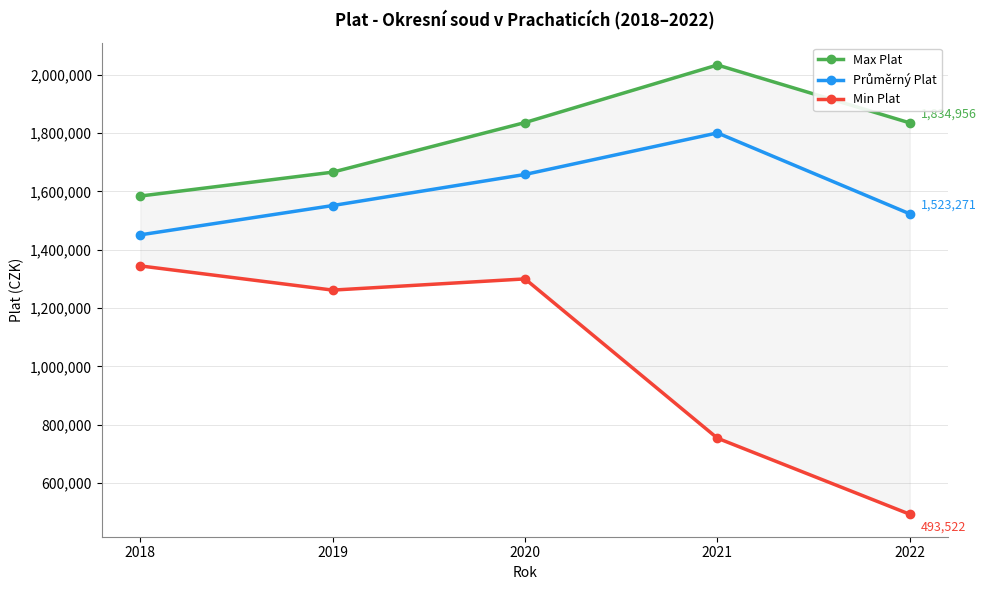

True or false: Max Plat and Průměrný Plat intersect in this chart.

False